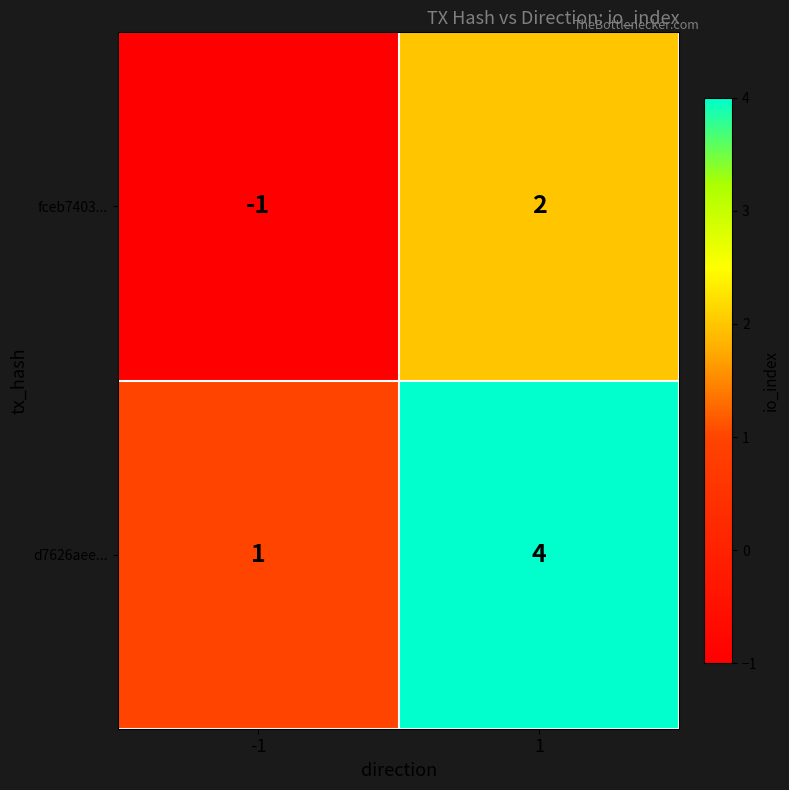

Is it true that d7626aee... equals 0 at -1?

False